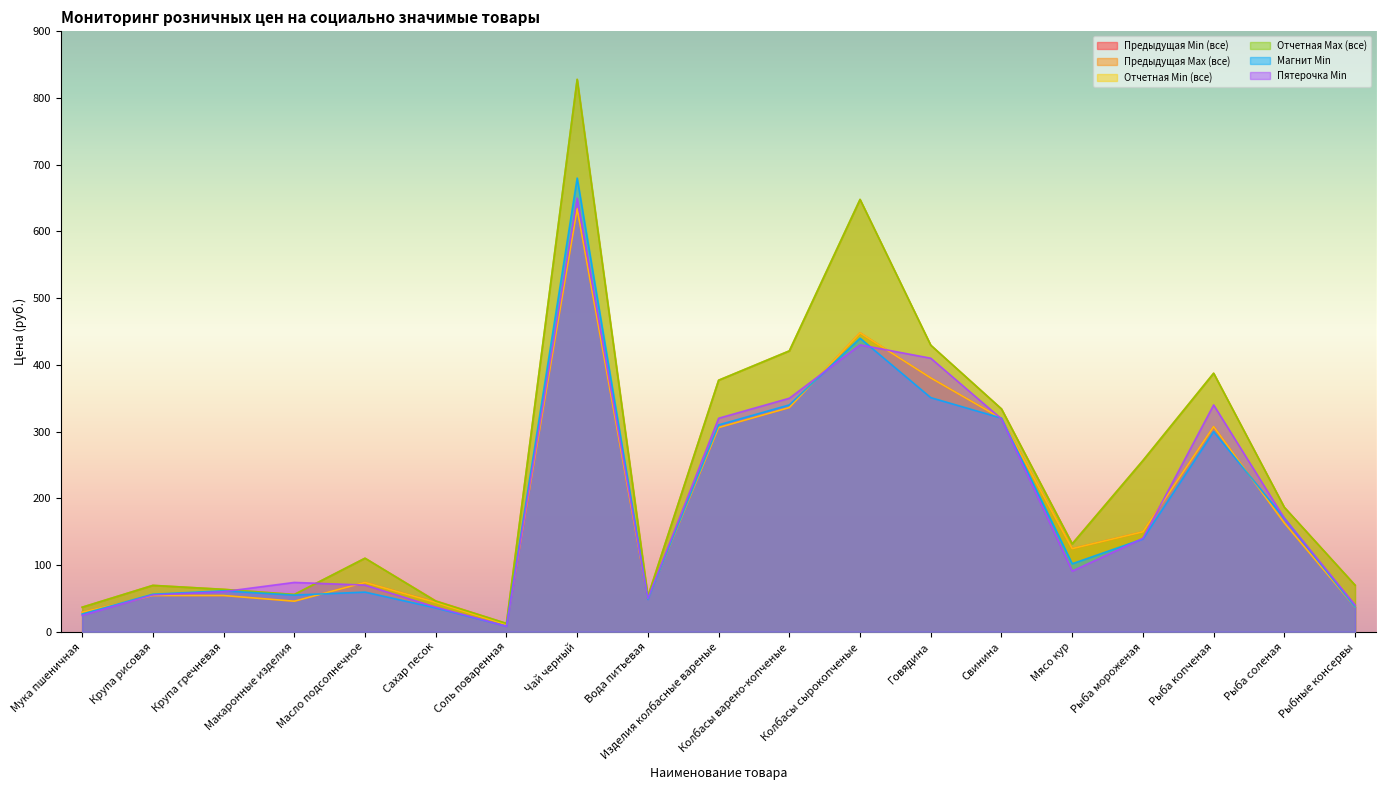

At which category is the sum across all series the highest?

Чай черный